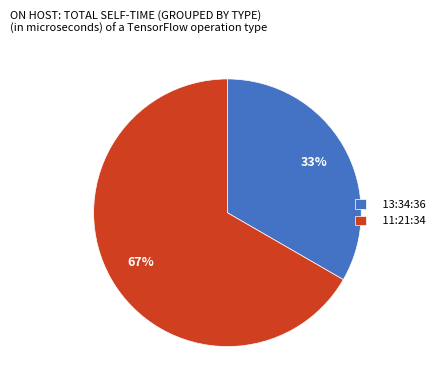

Which slice is the largest?

11:21:34